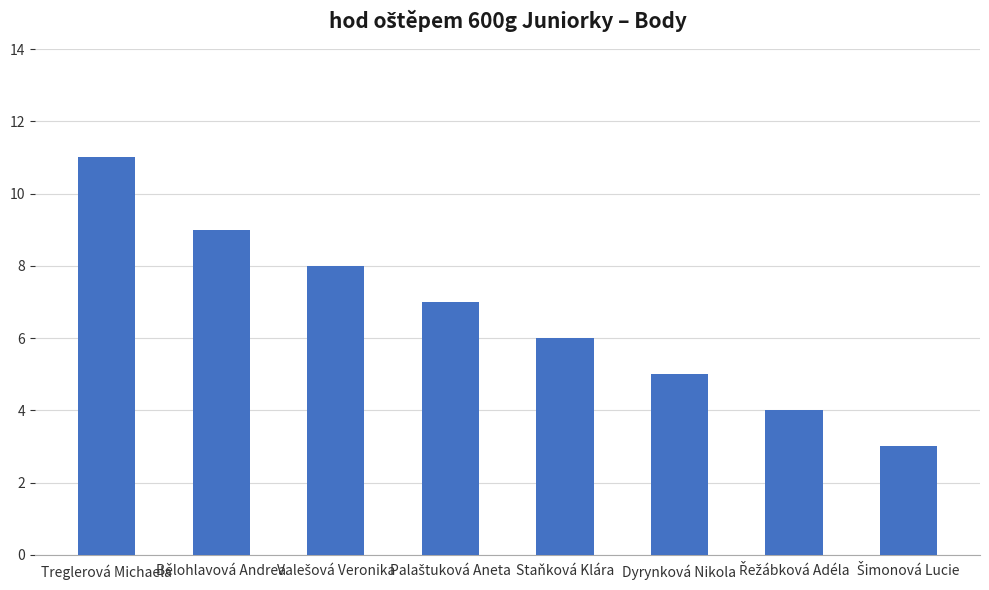

What is the label of the 6th bar from the left?

Dyrynková Nikola